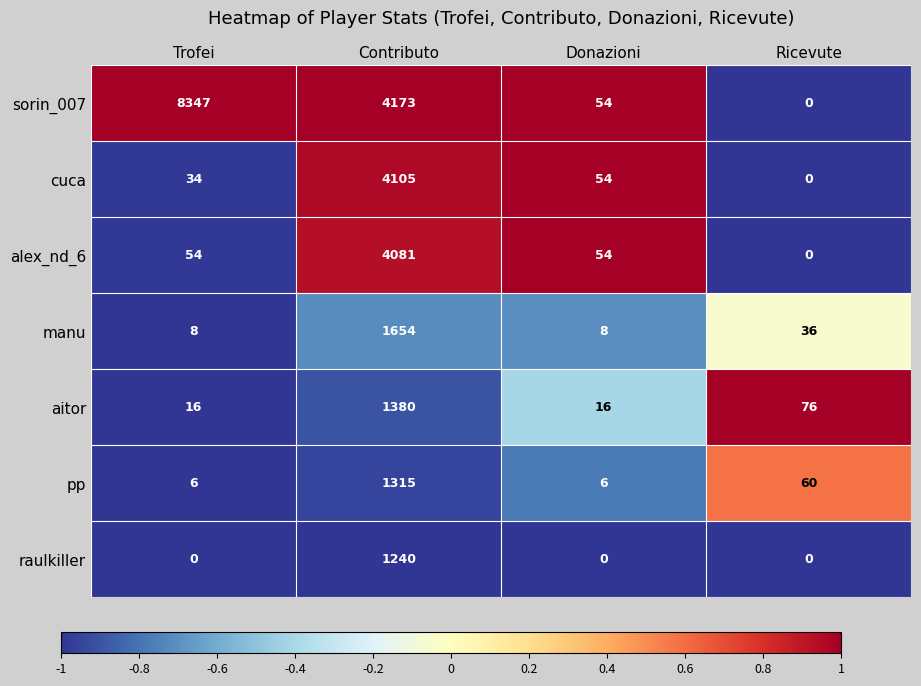

The value of aitor at Contributo is 1380. True or false?

True